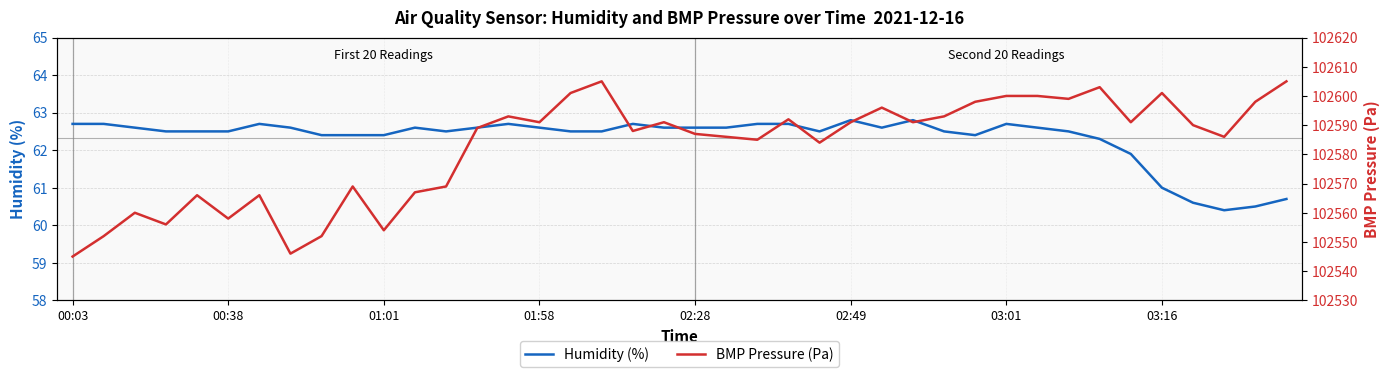

The BMP Pressure (Pa) series shows 167130.6 at 38. True or false?

False